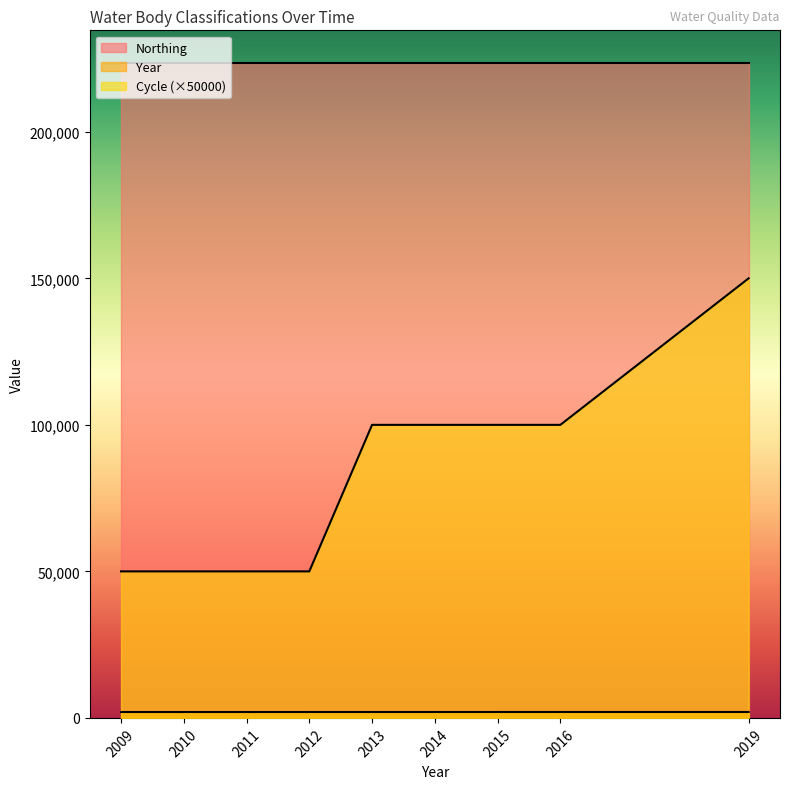

At how many categories does at least one series exceed 12457?

9